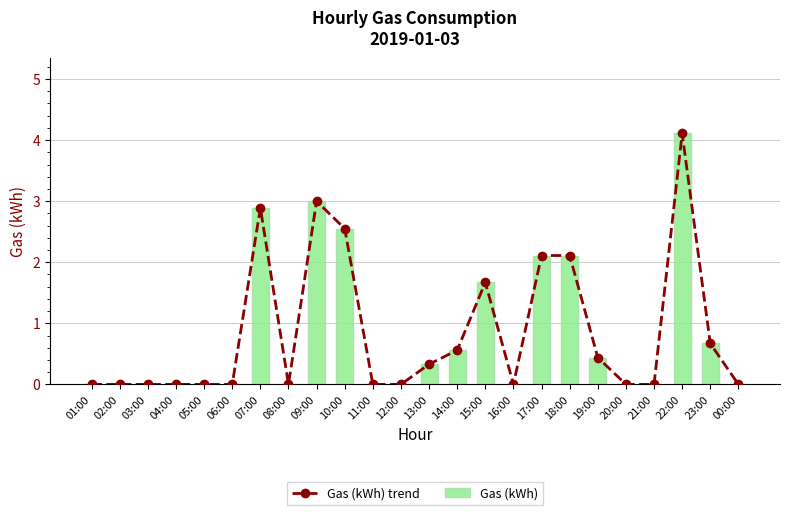

Between 10:00 and 11:00, which series saw the biggest shift?

Gas (kWh) trend